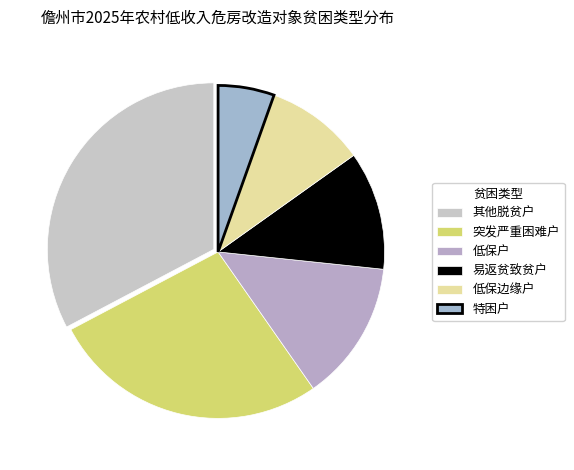

To the nearest percent, what is the combined percentage of 低保边缘户 and 低保户?

23%